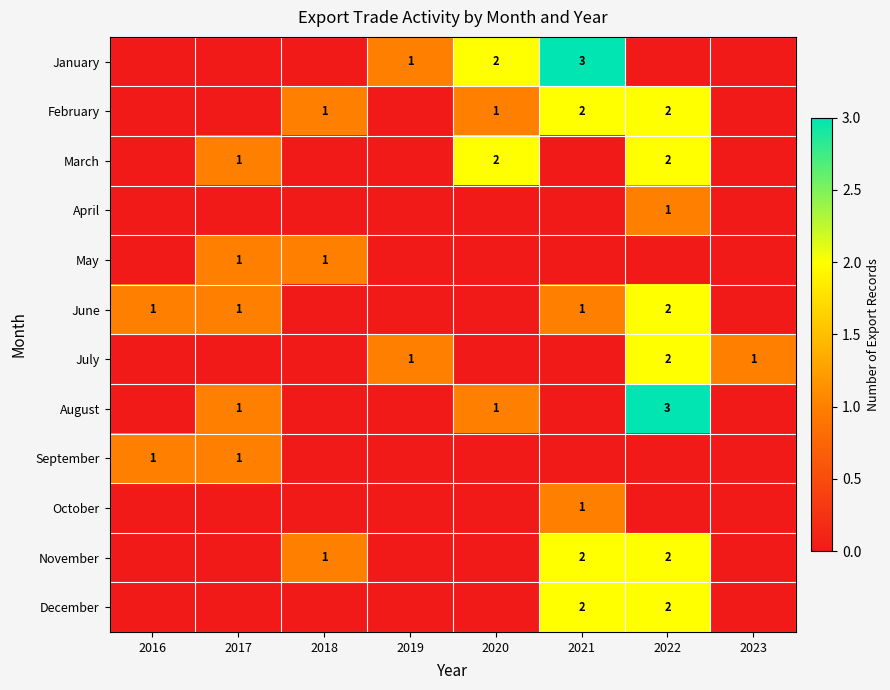

Is it true that June equals 1 at 2017?

True